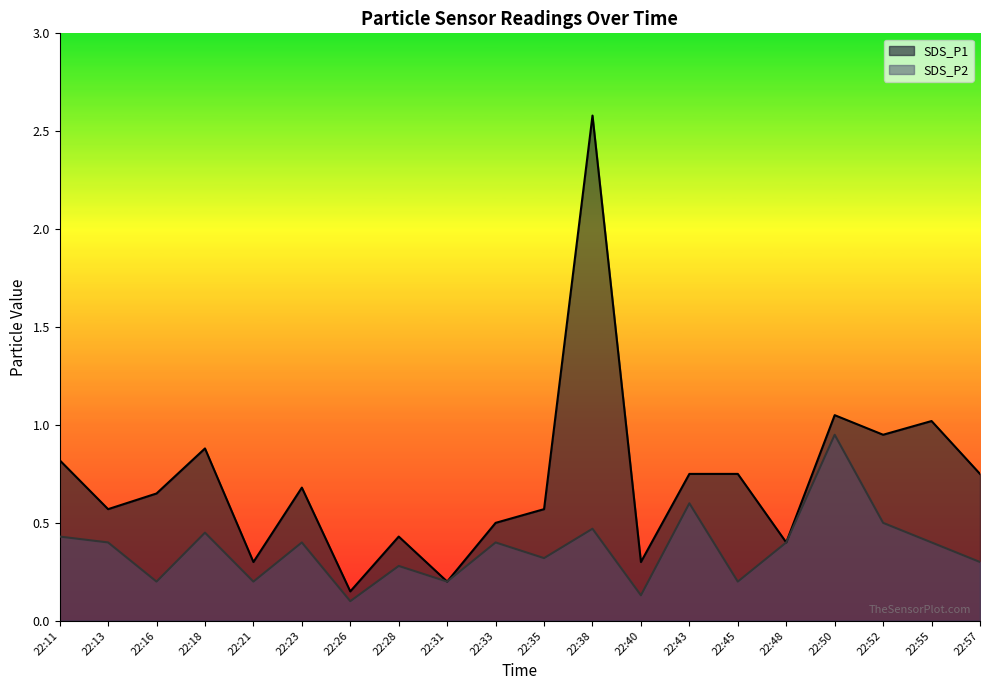

What are all the series names shown in the legend?

SDS_P1, SDS_P2